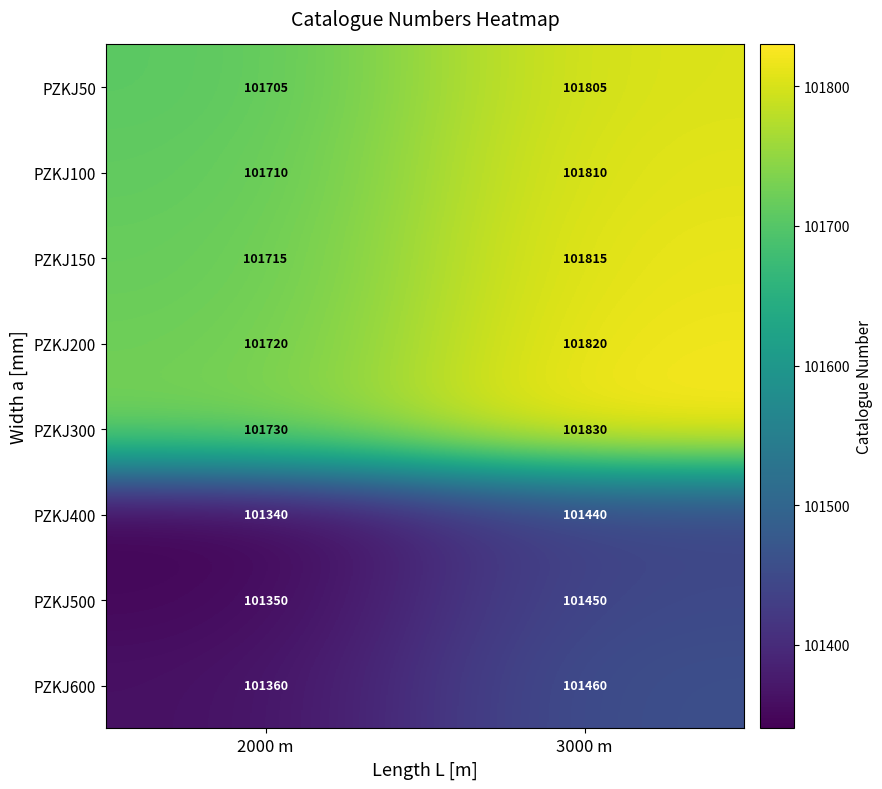

Rank the series by their maximum value, from highest to lowest.

PZKJ300, PZKJ200, PZKJ150, PZKJ100, PZKJ50, PZKJ600, PZKJ500, PZKJ400